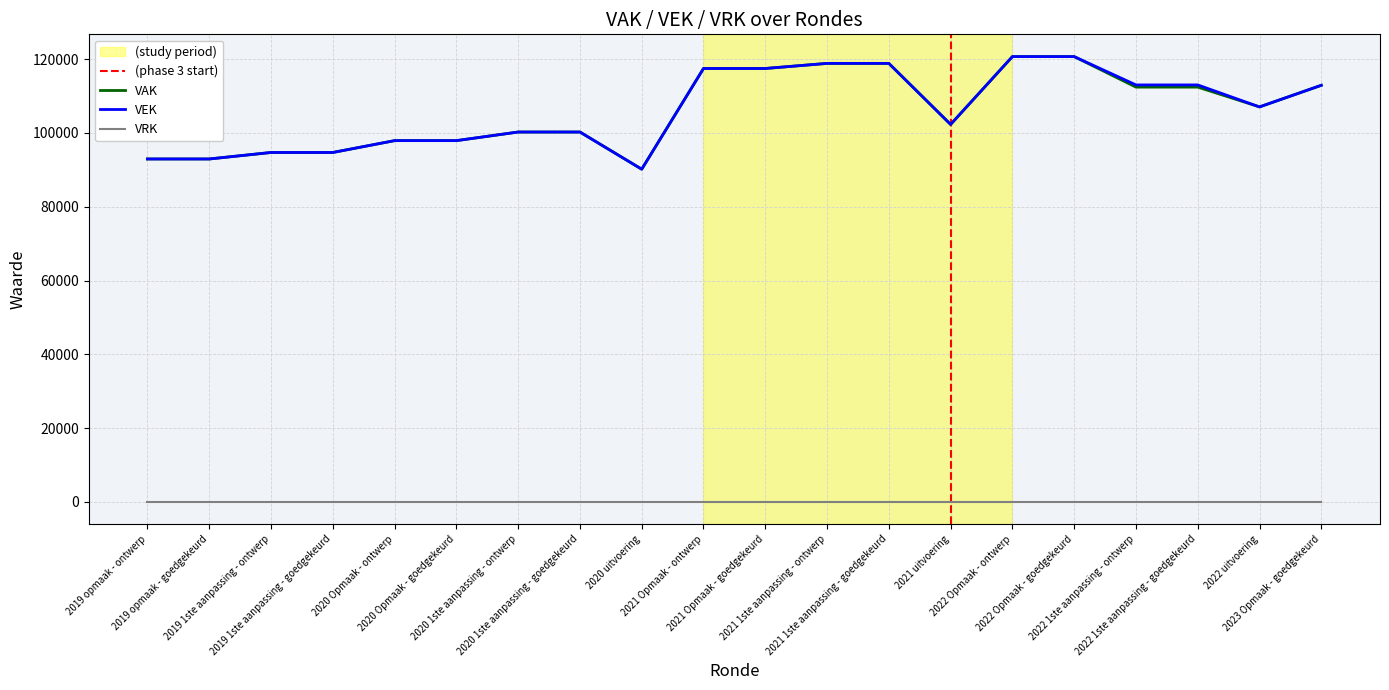

Is it true that VEK equals 92938 at 2019 opmaak - goedgekeurd?

True